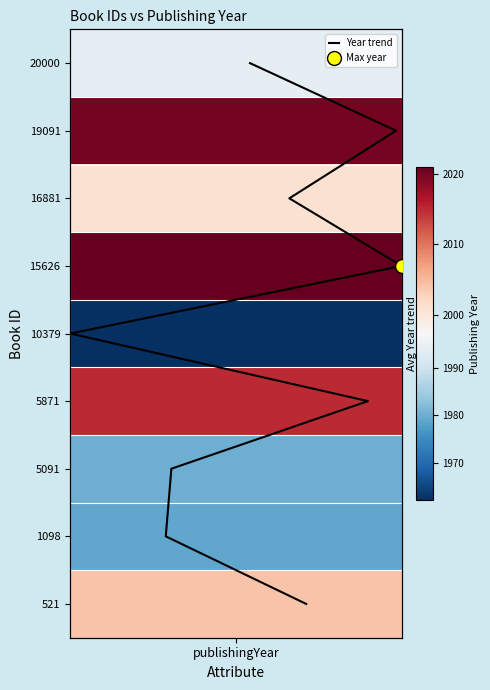

How many series are shown in this chart?

1